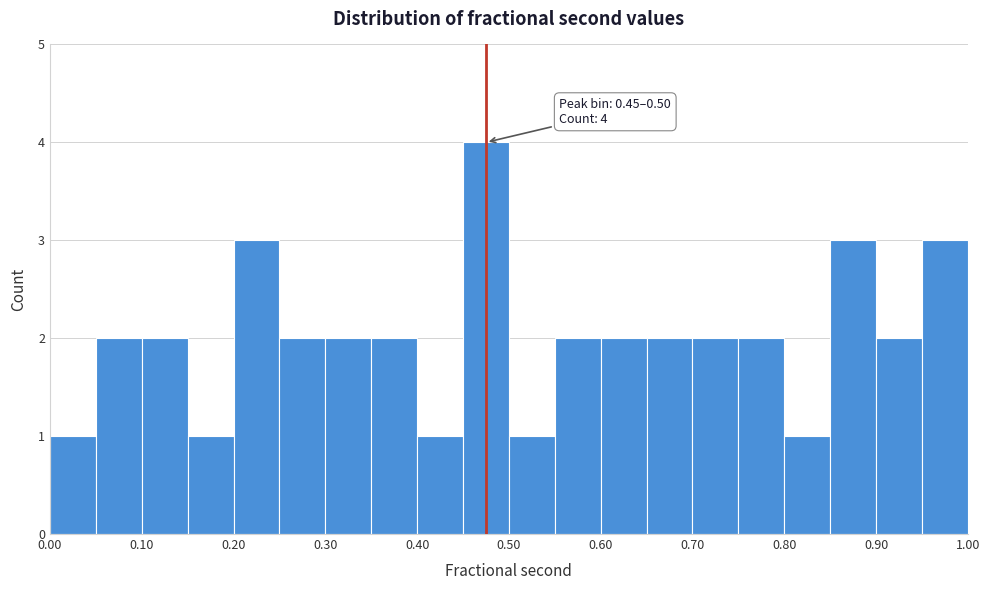

Over which range of the x-axis is the bar tallest?

0.45 to 0.50